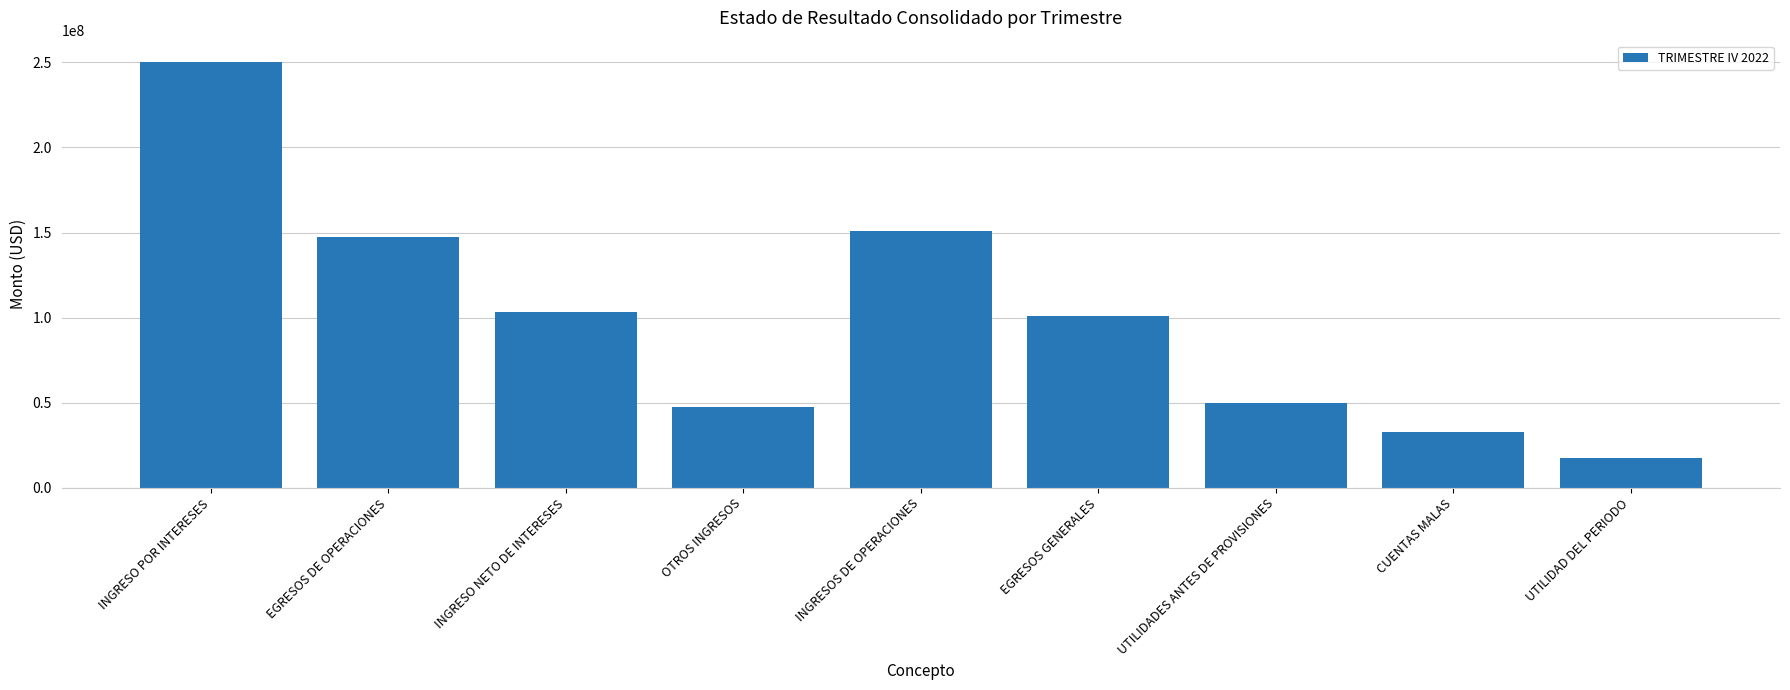

True or false: the data shows 250274512.9 at INGRESO POR INTERESES.

True